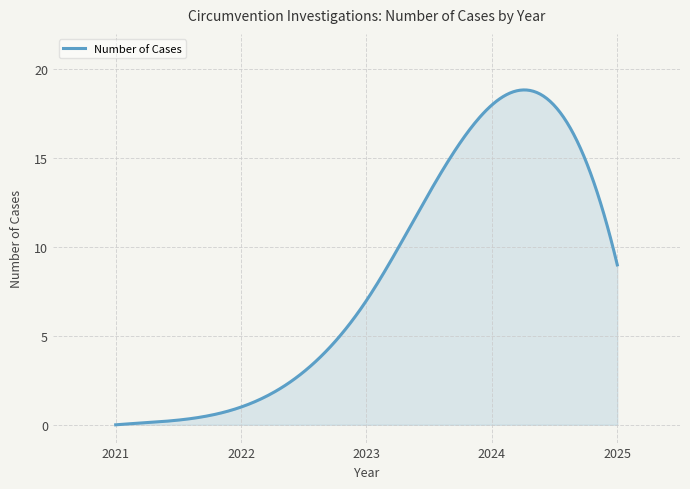

What is the greatest value displayed?

18.8